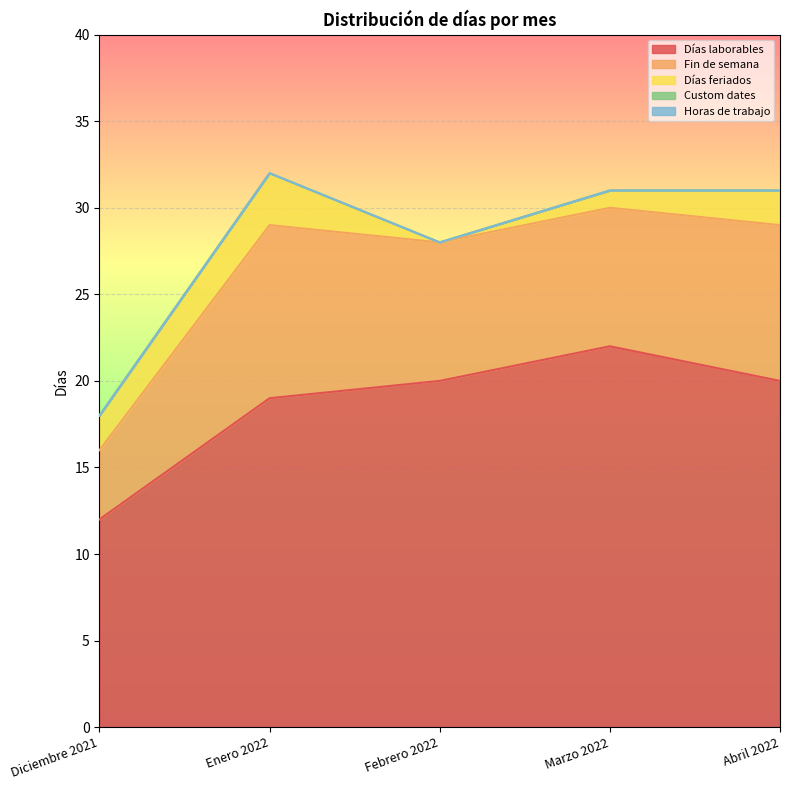

What is the difference between the maximum and second lowest values in the Fin de semana series?

2